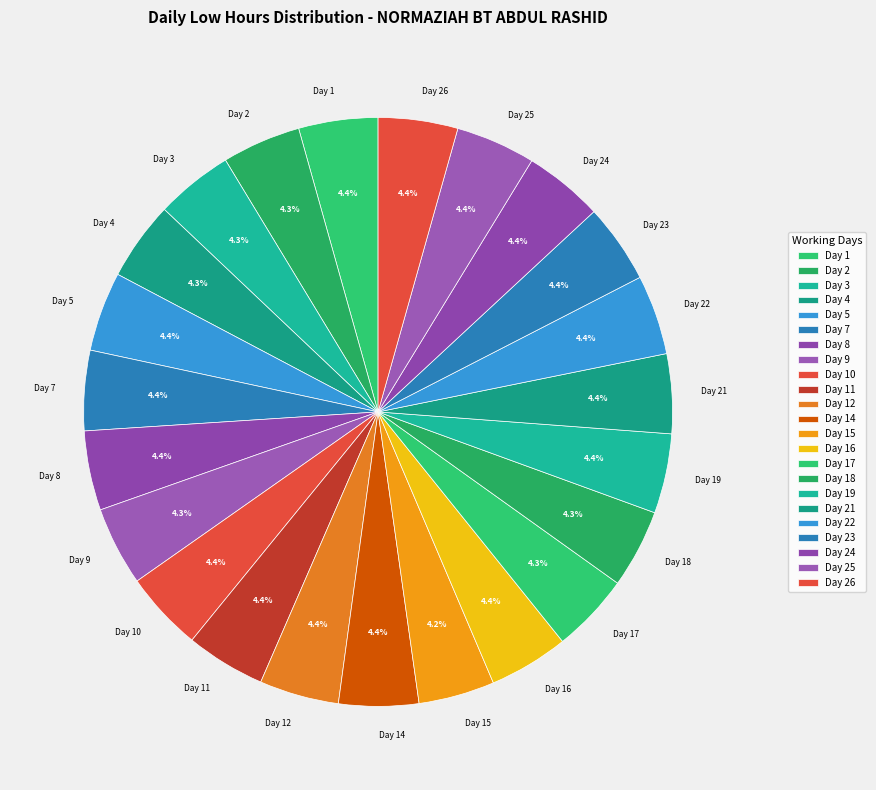

To the nearest percent, what is the average slice percentage?

4%